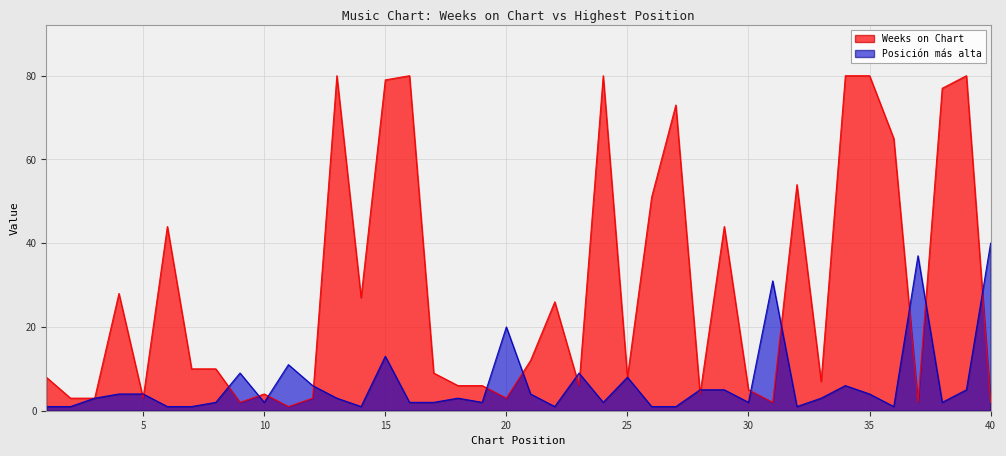

Which has a higher value, 12 or 31?

12